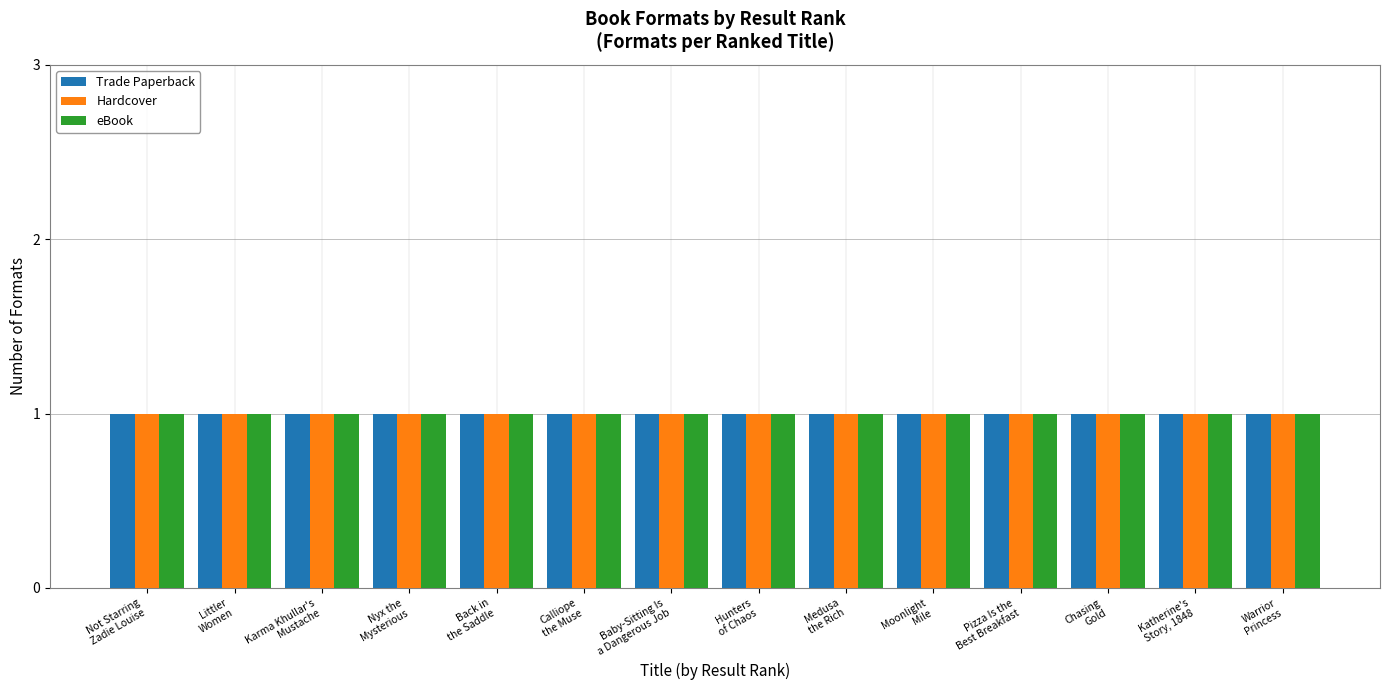

What is the label of the 1st bar from the left?

Not Starring Zadie Louise